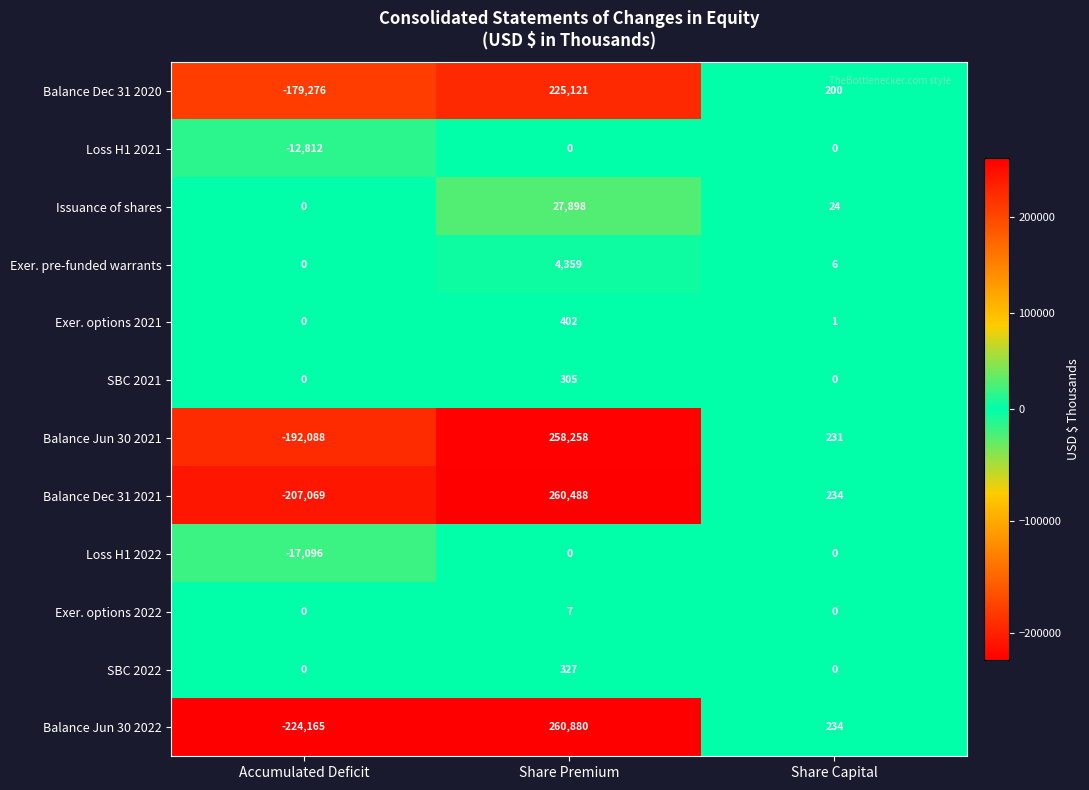

Which series has the widest spread of values?

Balance Jun 30 2022